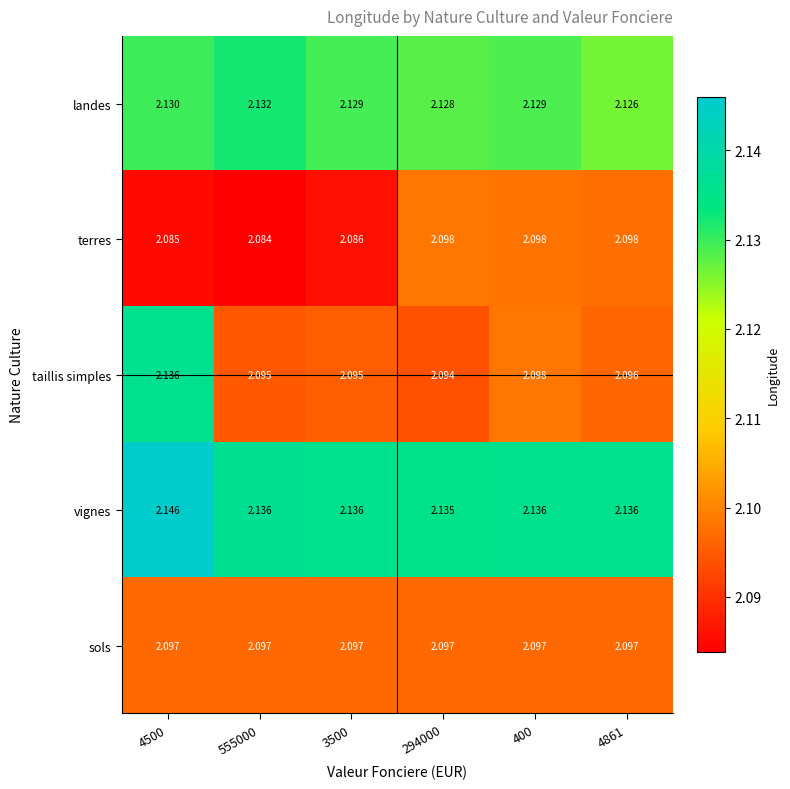

Which series has the widest spread of values?

taillis simples